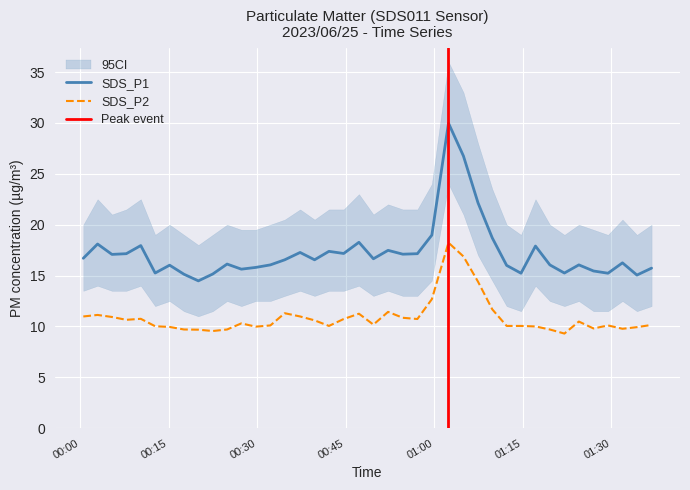

Rank the series at 2023/06/25 00:52:11 from lowest to highest value.

SDS_P2, SDS_P1